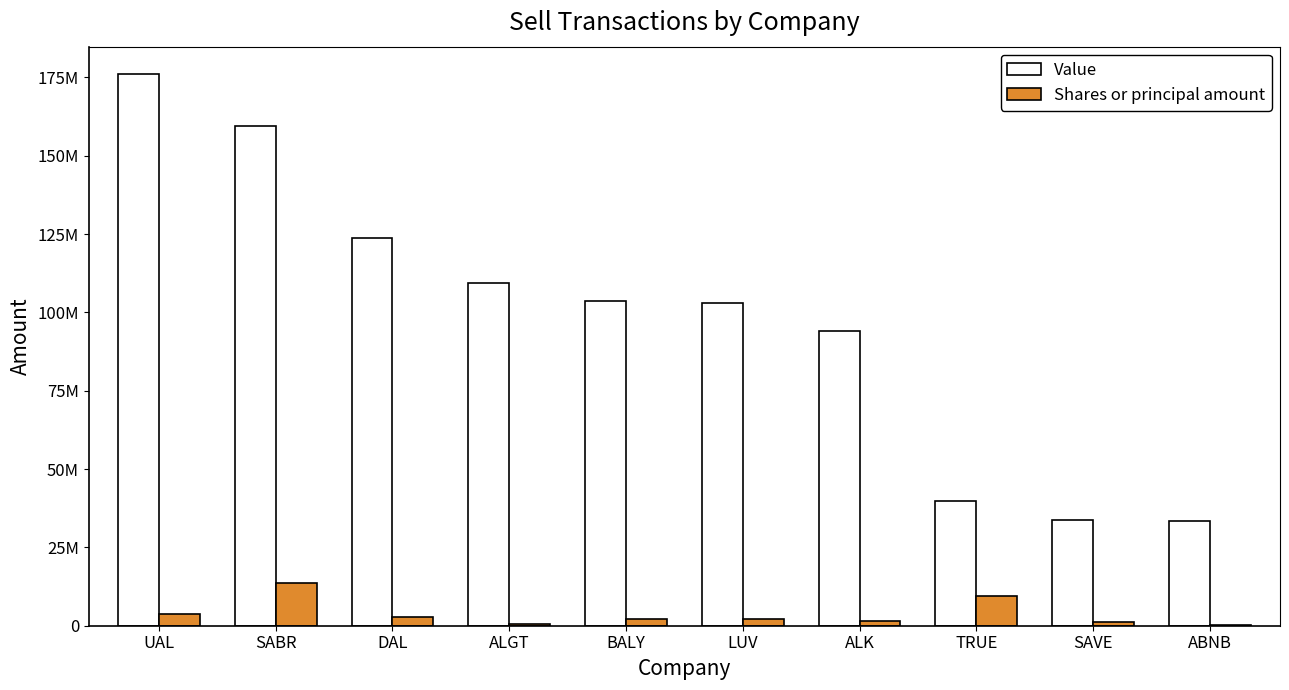

Which label corresponds to the largest value in the chart?

UAL